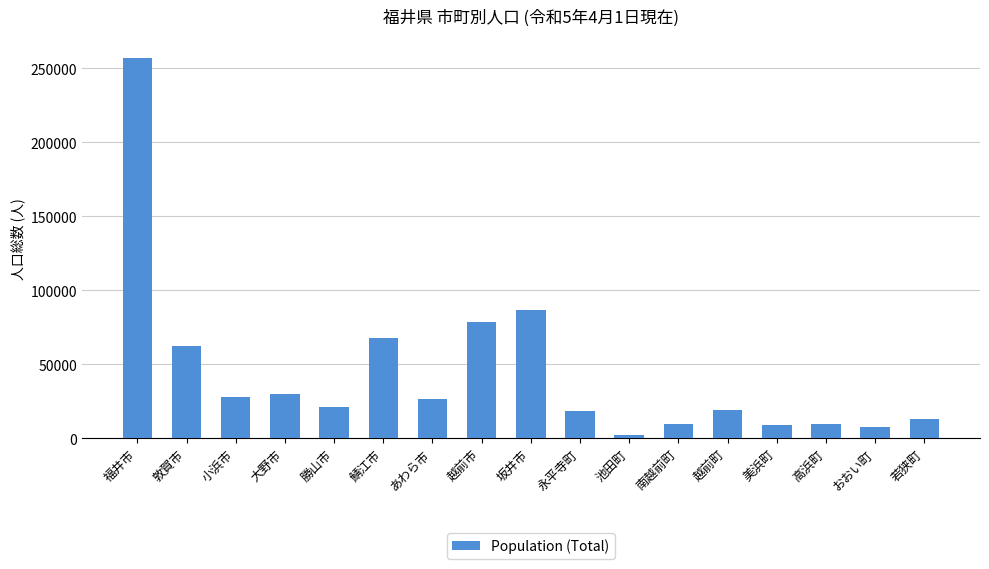

What is the label of the 16th bar from the right?

敦賀市